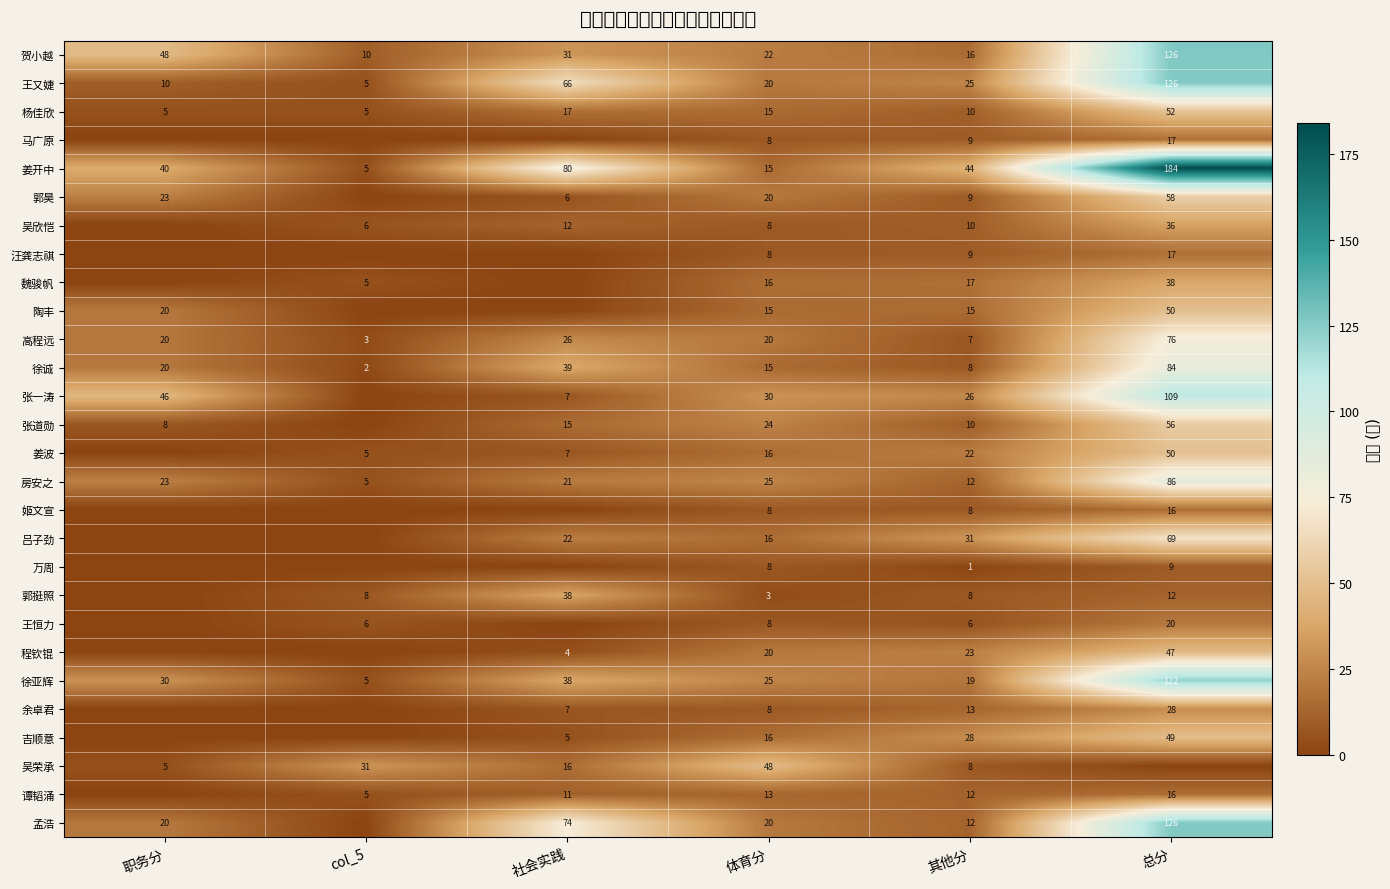

What is the average value of the 王又婕 series?

42